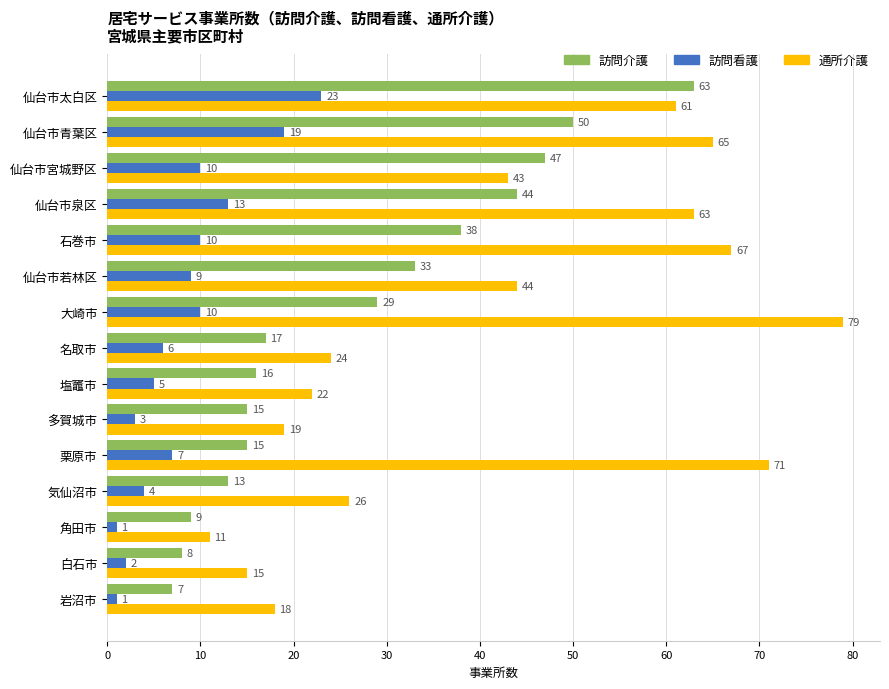

Where is 訪問看護 nearest to the value 12?

仙台市泉区